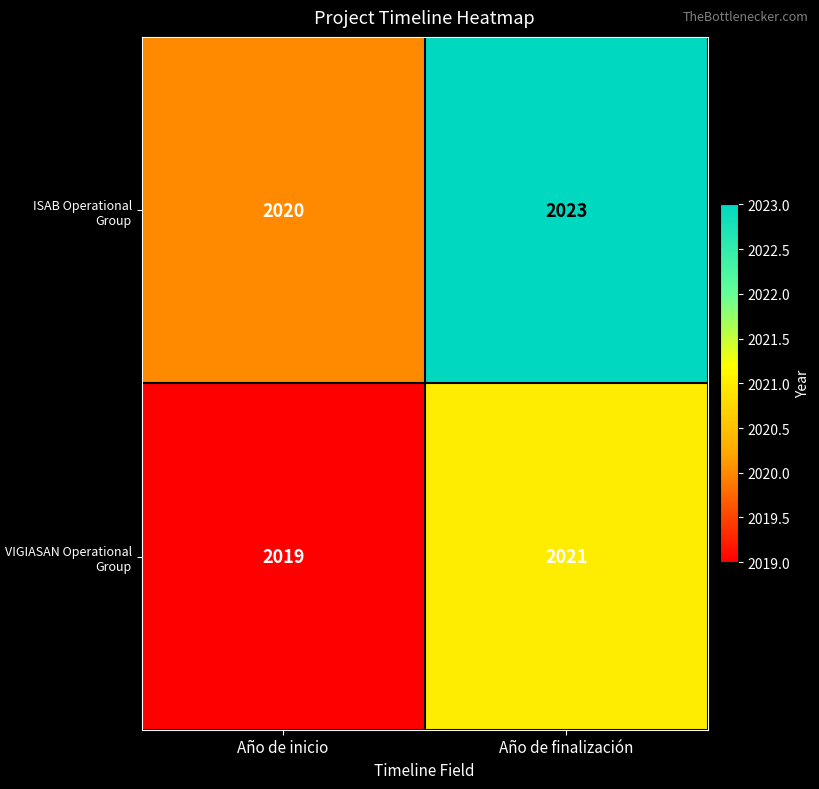

Reading left to right, extract all data points from this chart.

ISAB Operational Group: 2020	2023
VIGIASAN Operational Group: 2019	2021